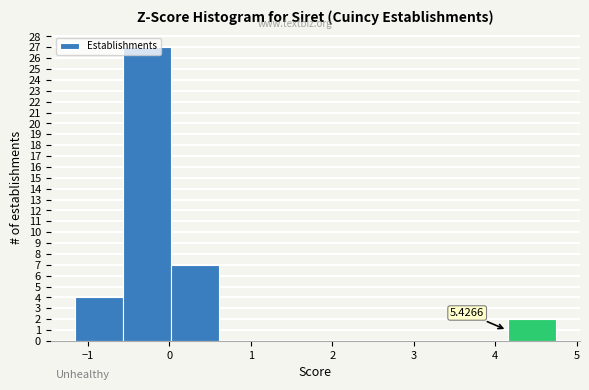

Which range on the x-axis has the tallest bar?

-0.6 to 0.0